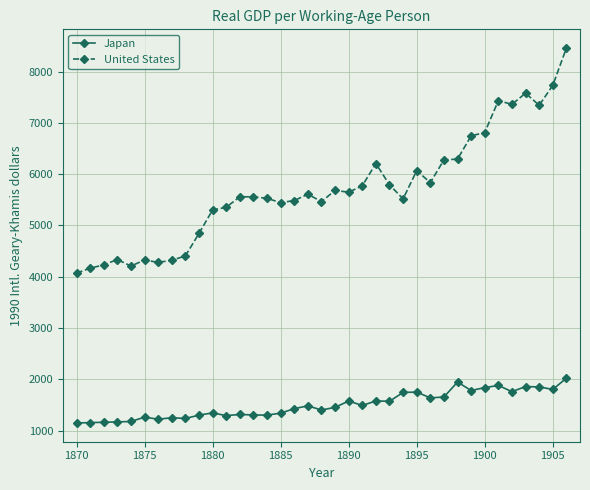

How many values in the United States series exceed 5559?

19